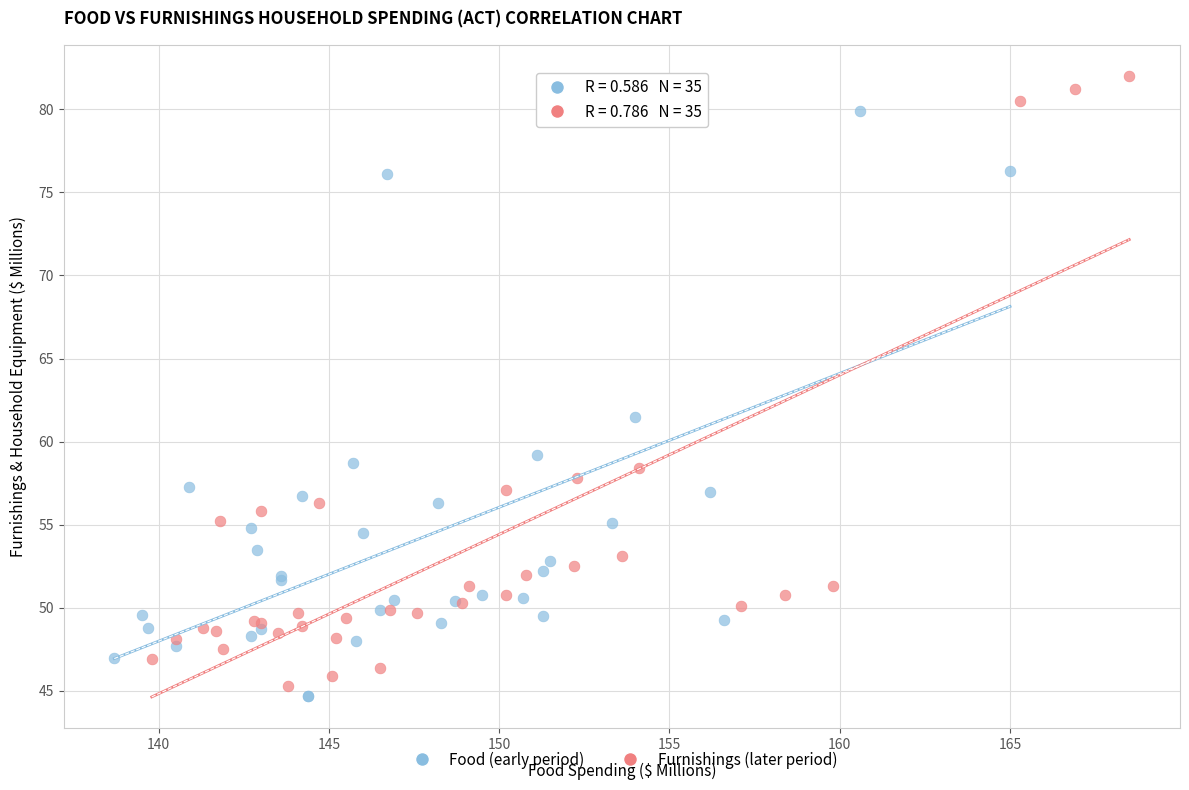

Which series reaches the maximum Y coordinate?

Furnishings (later period)